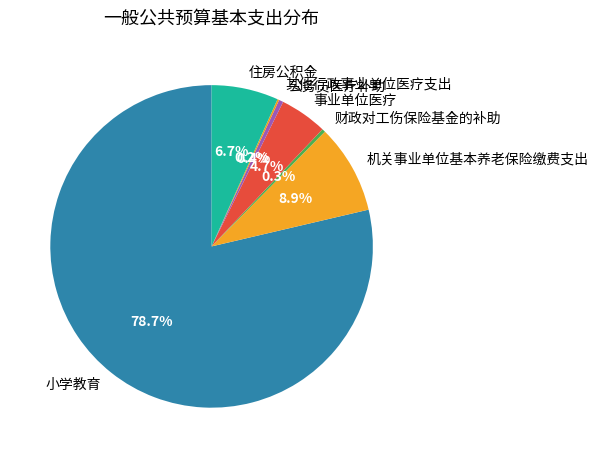

What is the largest slice in the pie chart?

小学教育